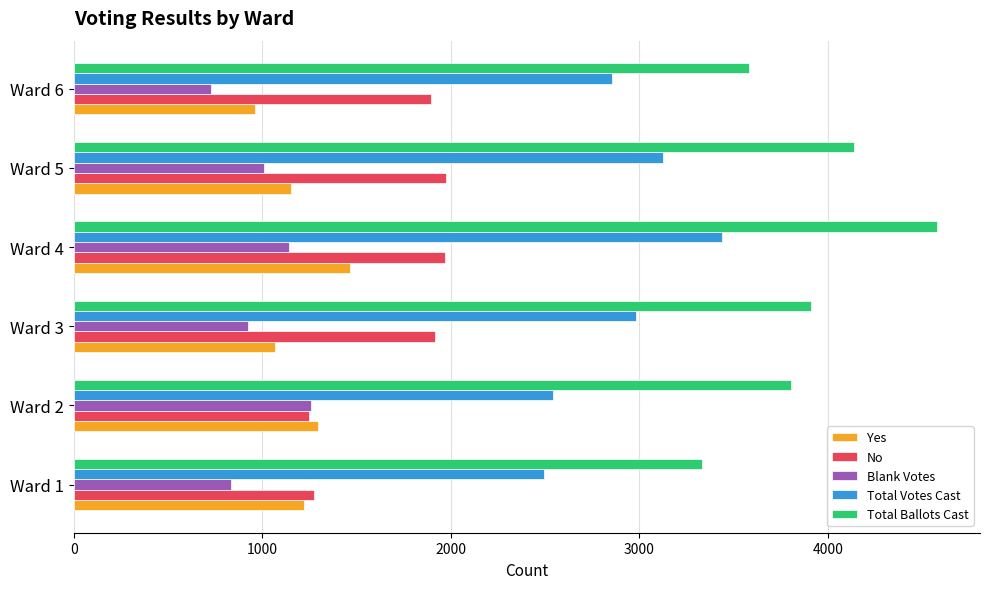

At which category is the sum across all series the highest?

Ward 4